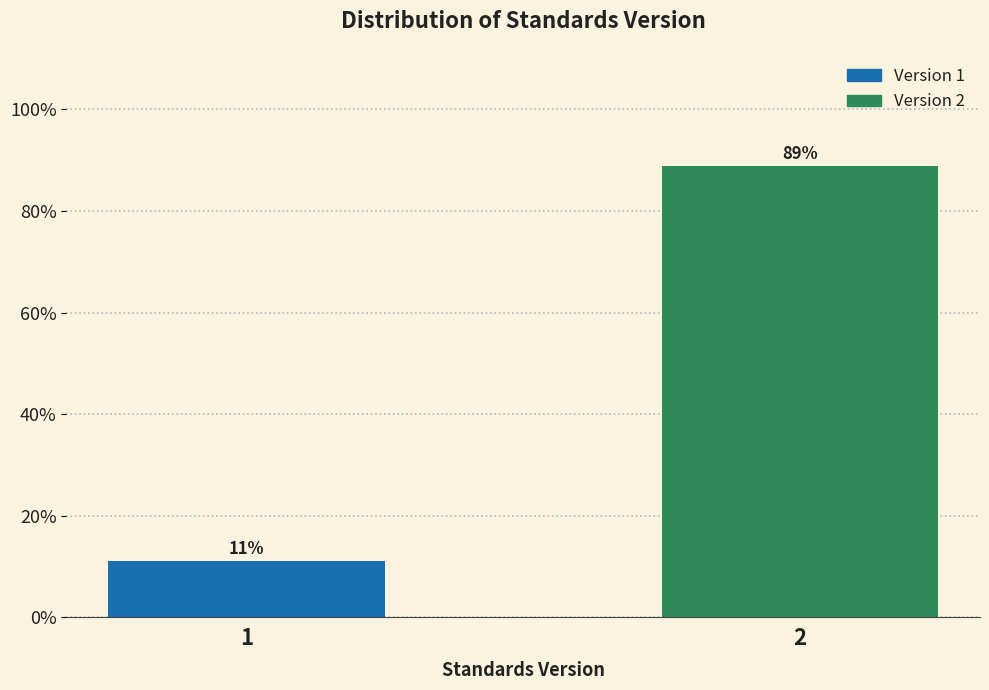

Rank the categories by value from highest to lowest.

2, 1